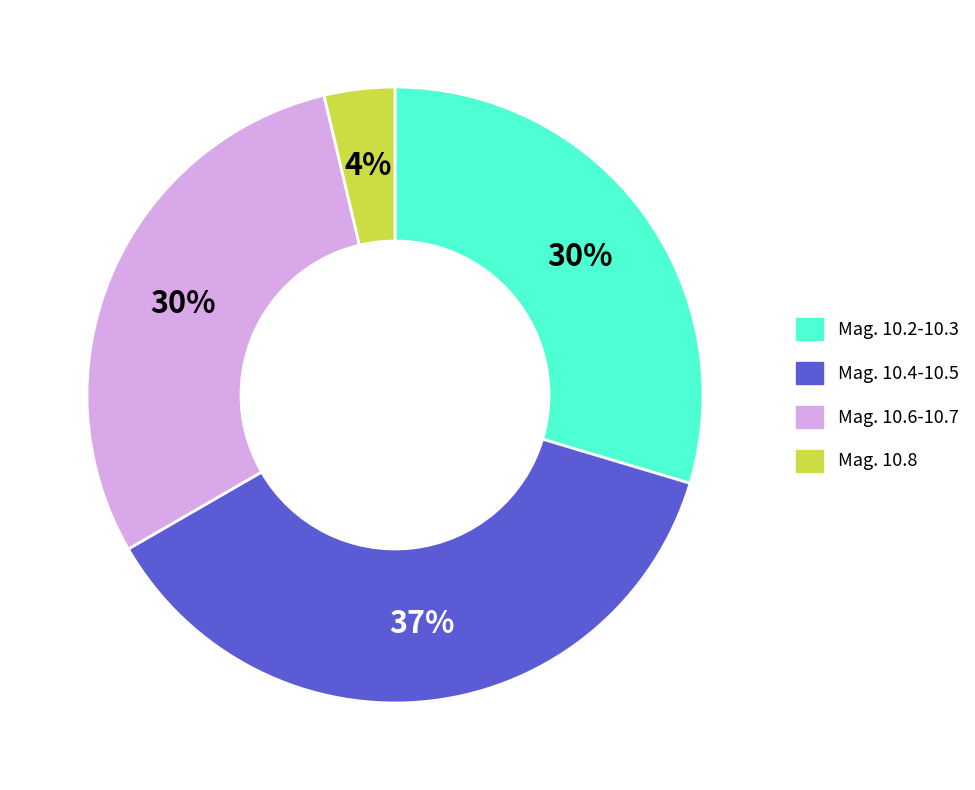

To the nearest percent, what is the average slice percentage?

25%